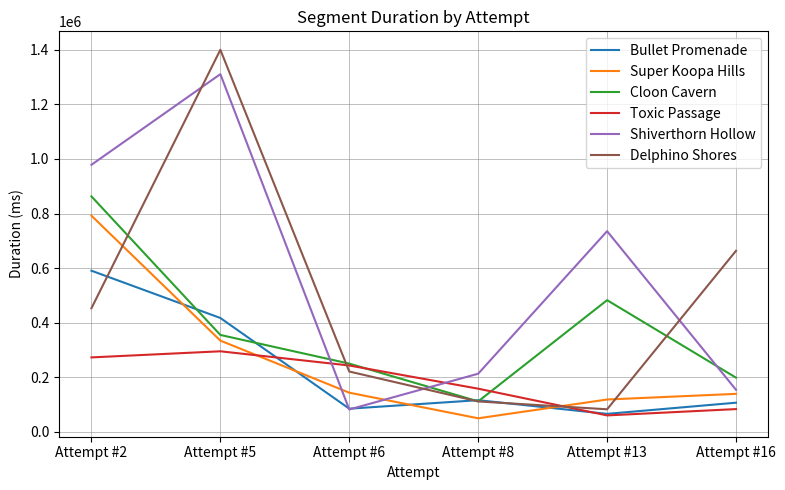

Is this an area chart (filled region under the line)?

No